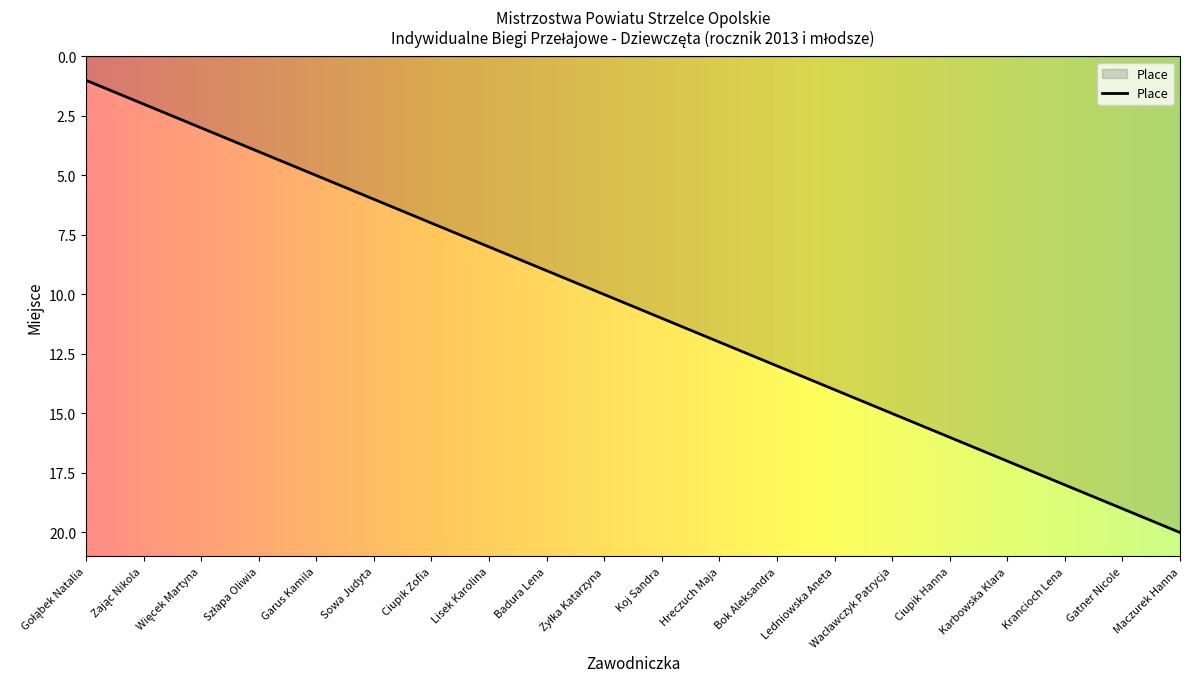

What is the greatest value displayed?

20